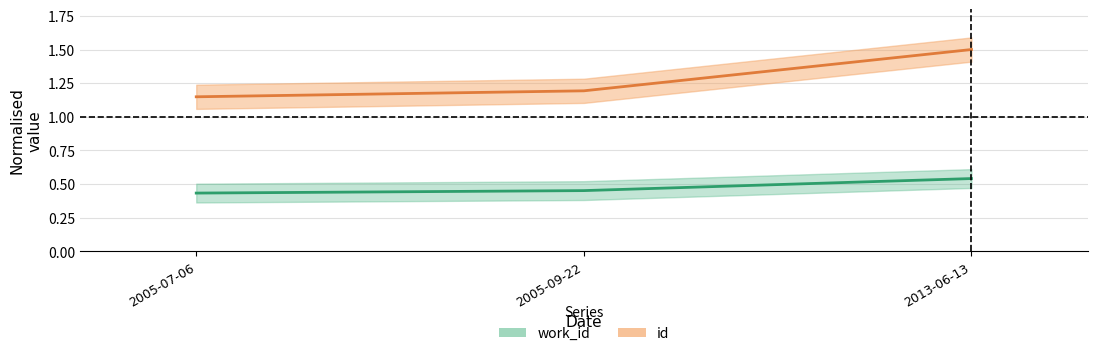

What is the value of the id point at the 1st from the left?

1.1